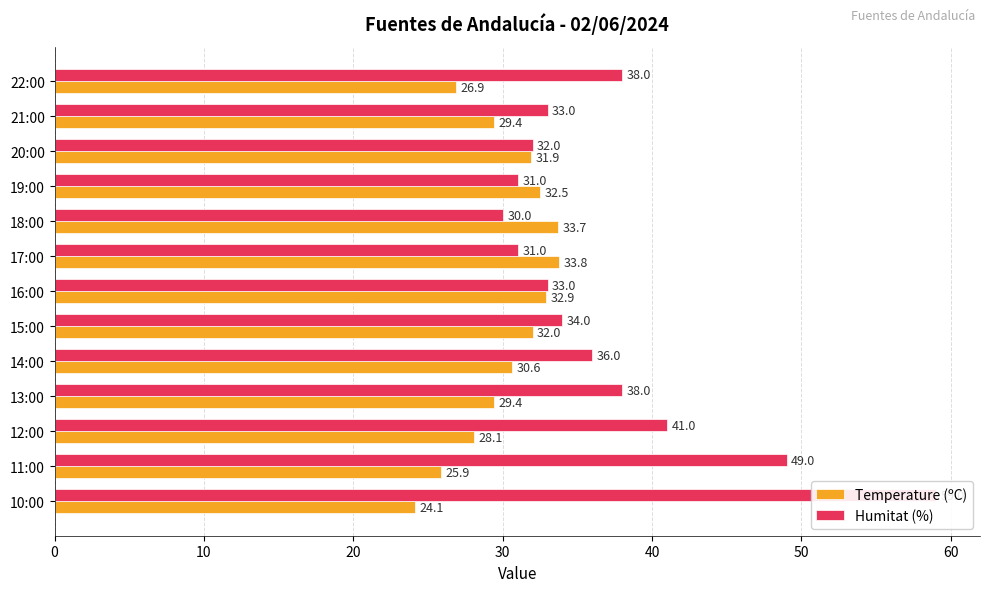

How many bars are there in total?

26